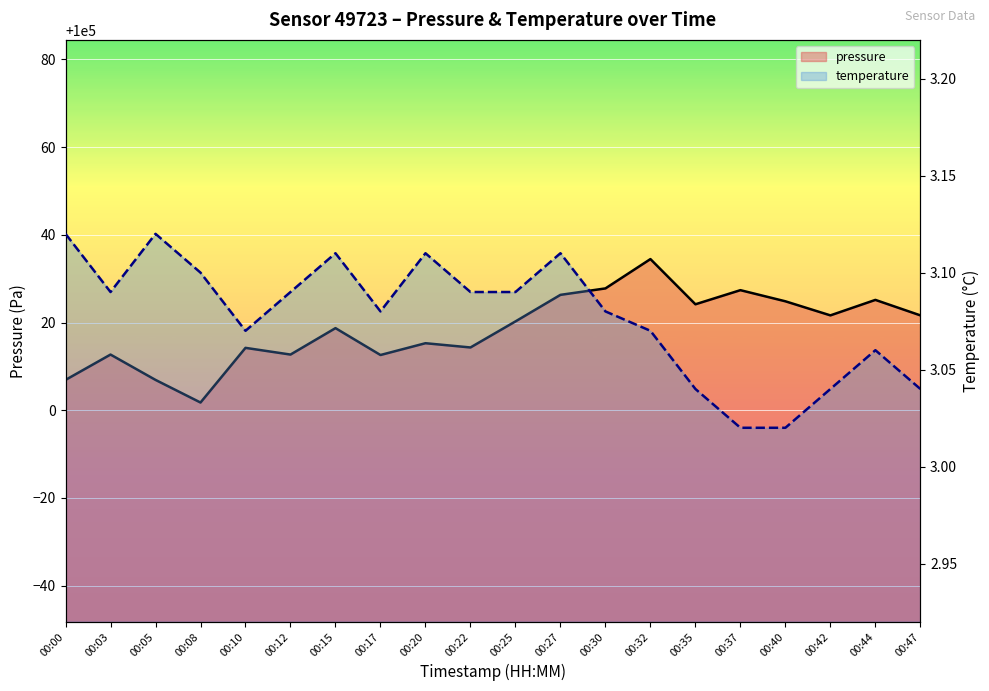

Does the chart display data point markers on the line(s)?

No